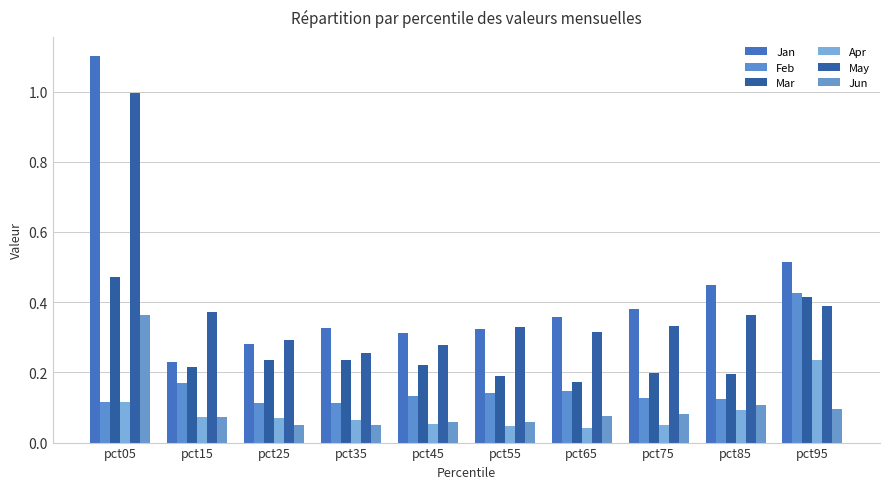

The May series shows 0.1 at pct25. True or false?

False